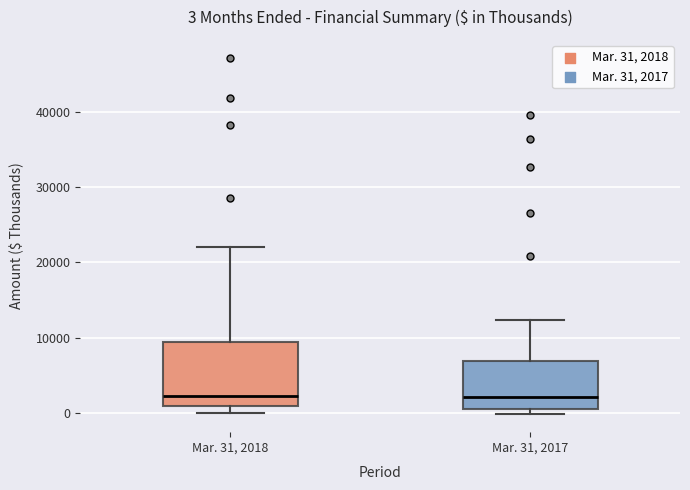

Which box is the tallest, from its lower edge to its upper edge?

Mar. 31, 2018